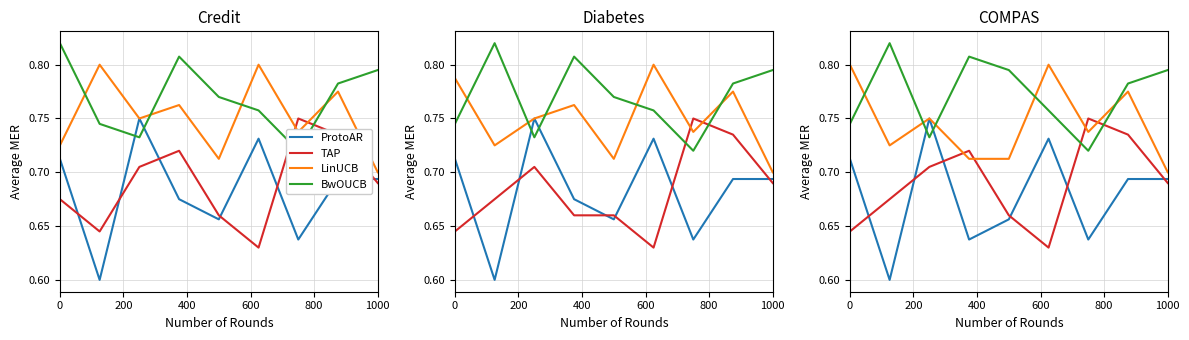

How many series are shown in this chart?

4